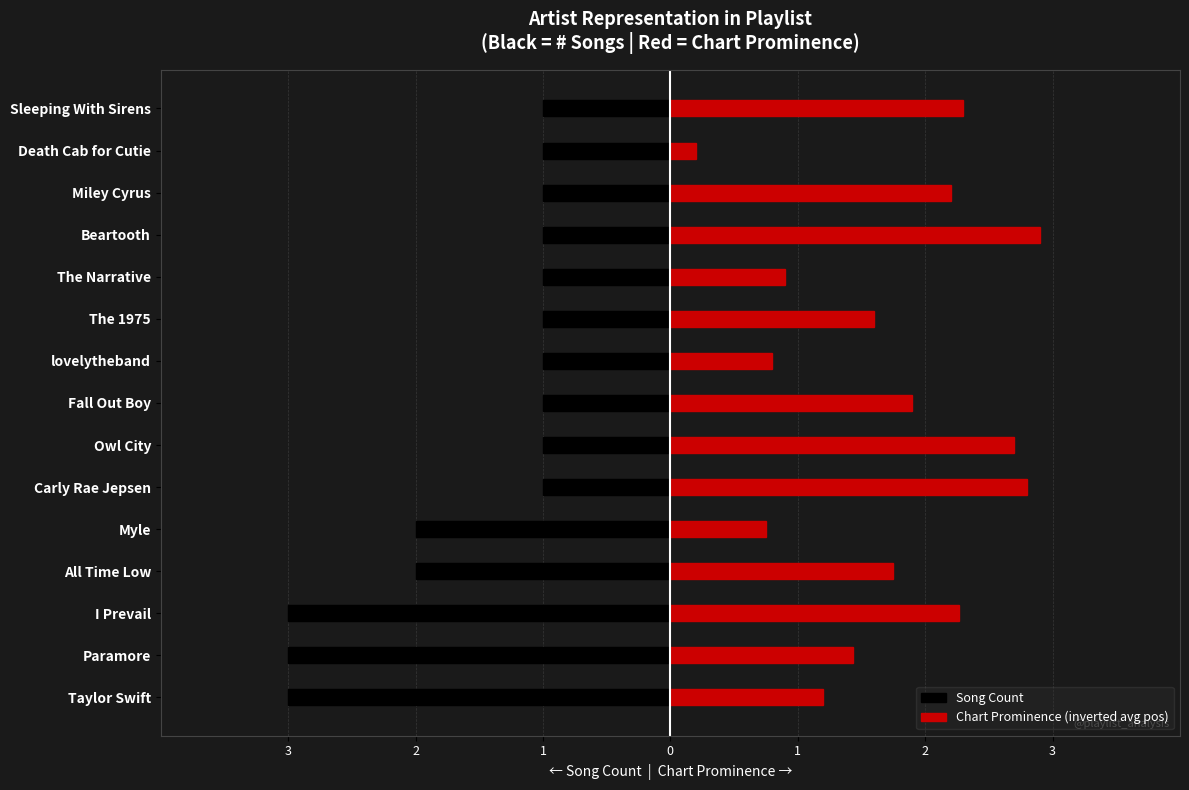

True or false: Song Count has a value of -3.0 at Taylor Swift.

True